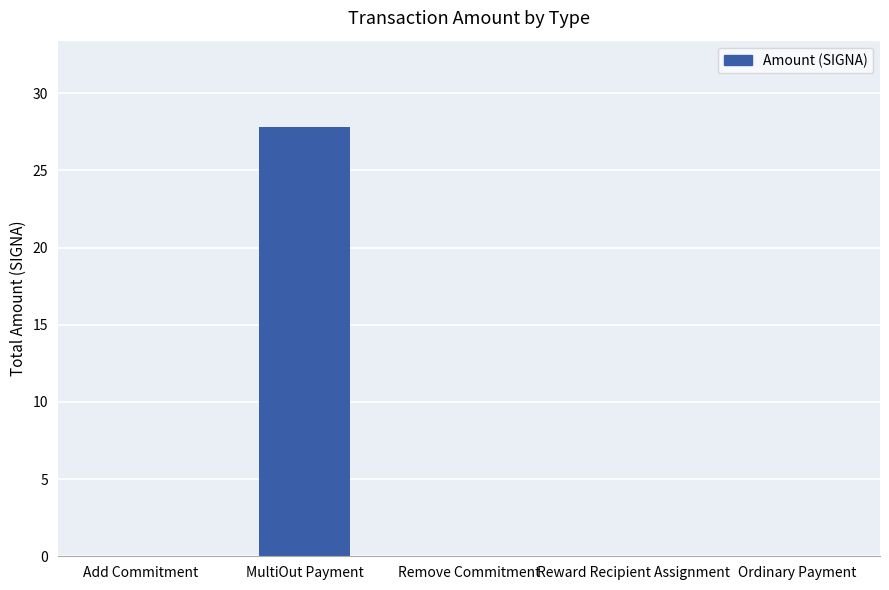

Is it true that the value at Reward Recipient Assignment is 0.0?

True